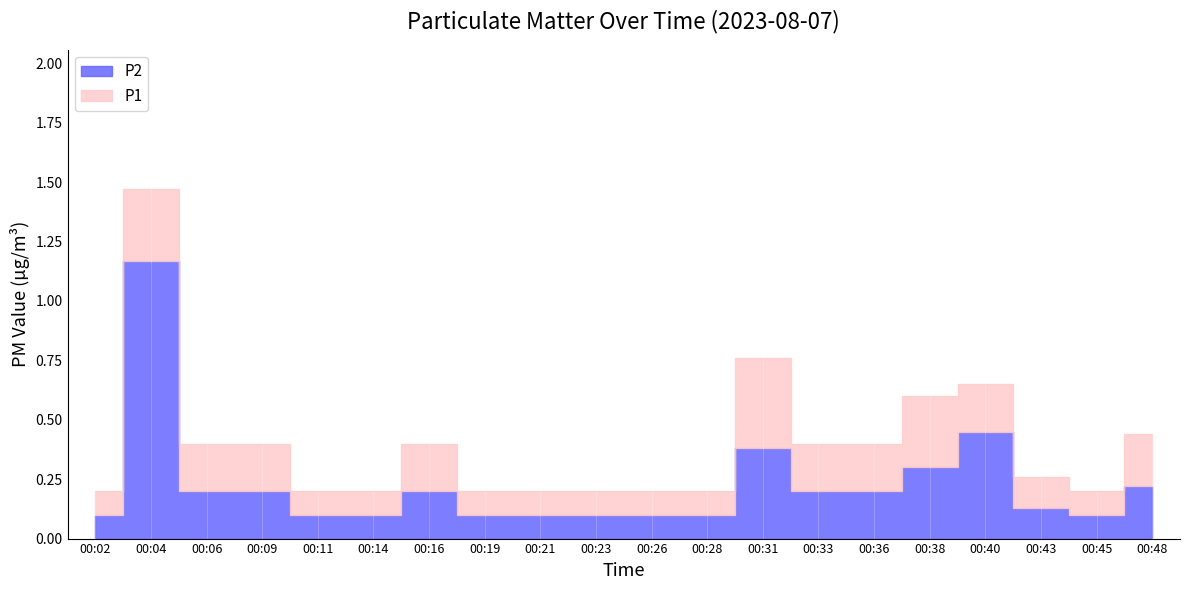

Does the chart display data point markers on the line(s)?

No